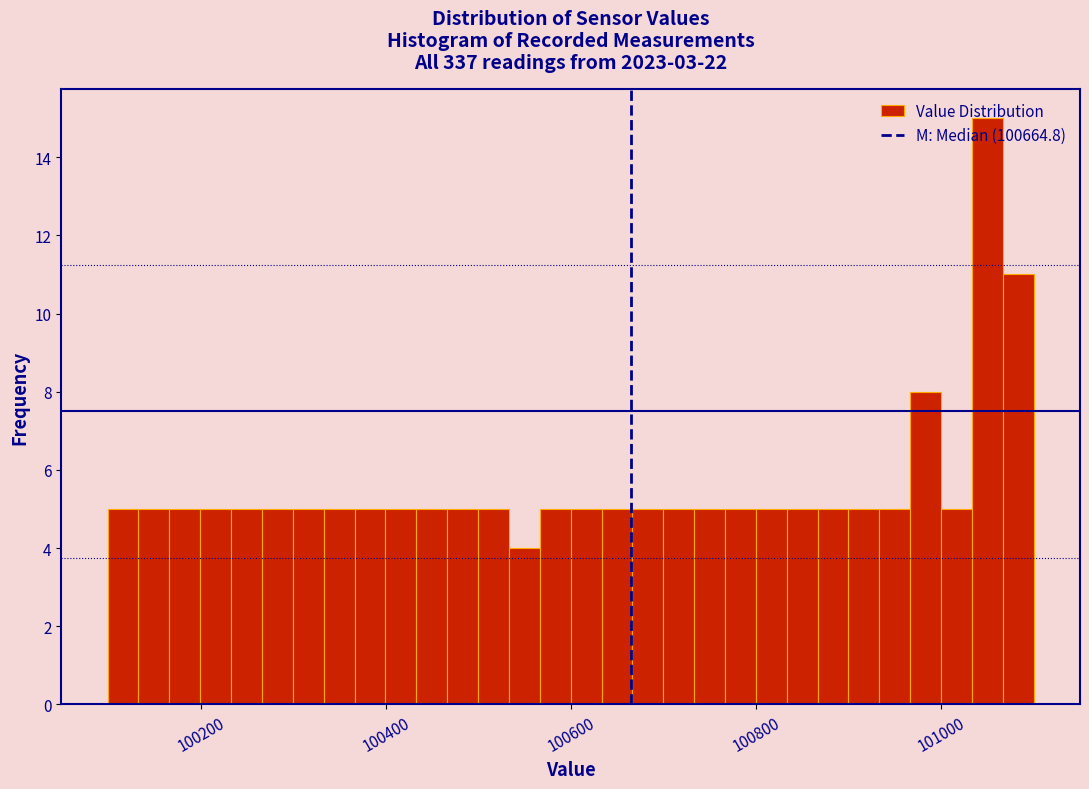

Read against the x-axis, roughly where is the centre of the tallest bar?

101060